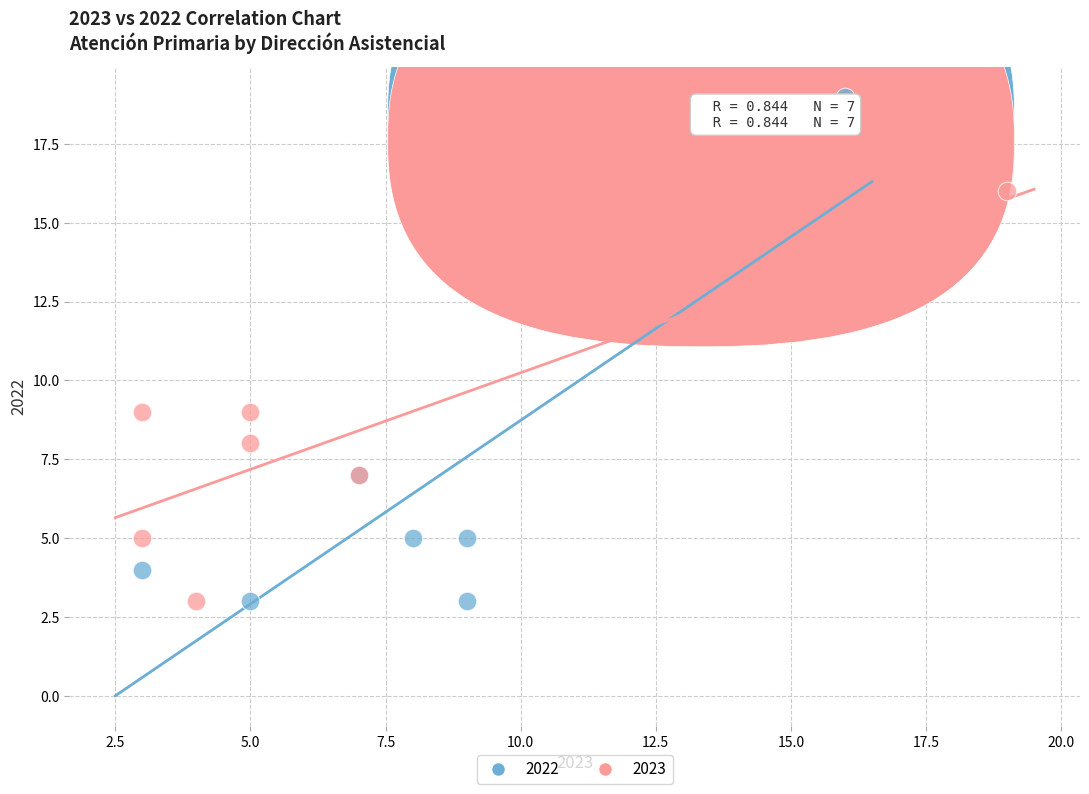

Which series has the largest Y range (max minus min)?

2022